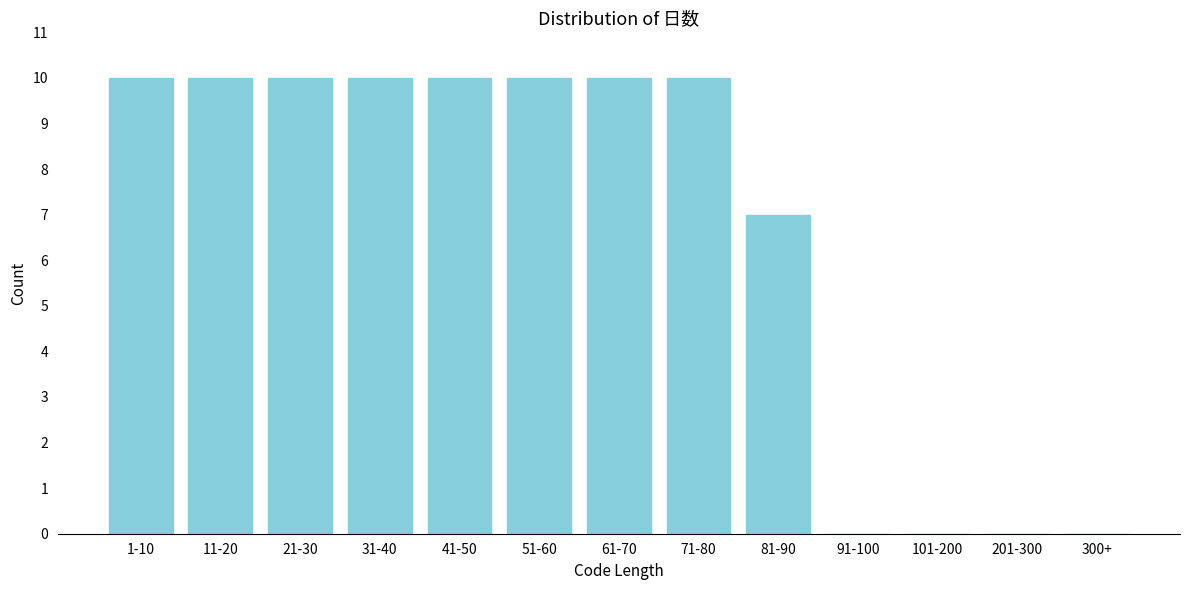

Reading left to right, what are all the values shown in this chart?

1-10=10	11-20=10	21-30=10	31-40=10	41-50=10	51-60=10	61-70=10	71-80=10	81-90=7	91-100=0	101-200=0	201-300=0	300+=0